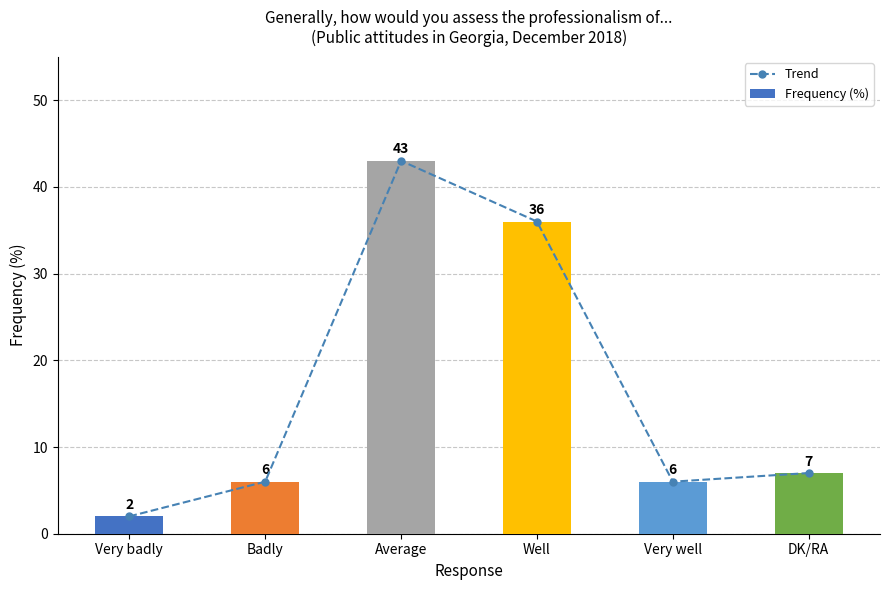

Does the chart contain any negative values?

No